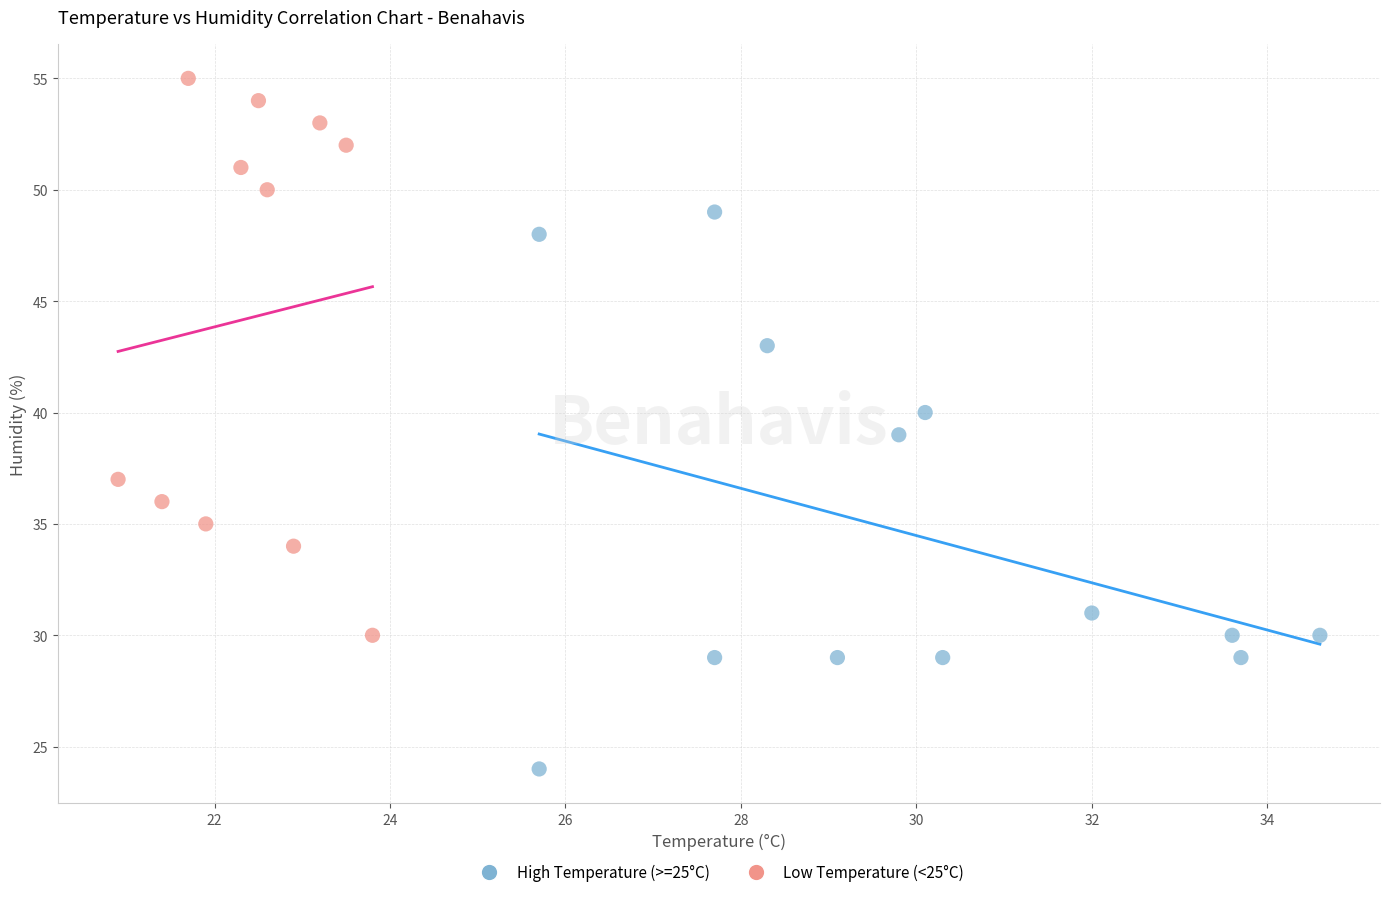

Which series contains the lowest Y value?

High Temperature (>=25°C)